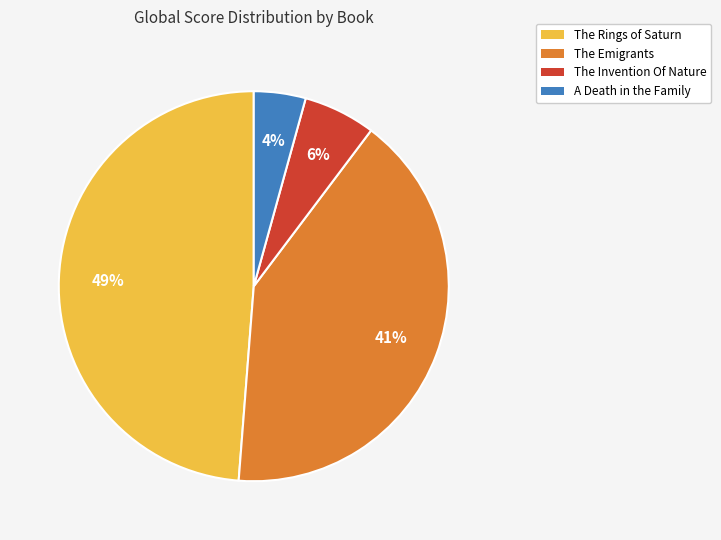

Does any single category account for the majority?

No